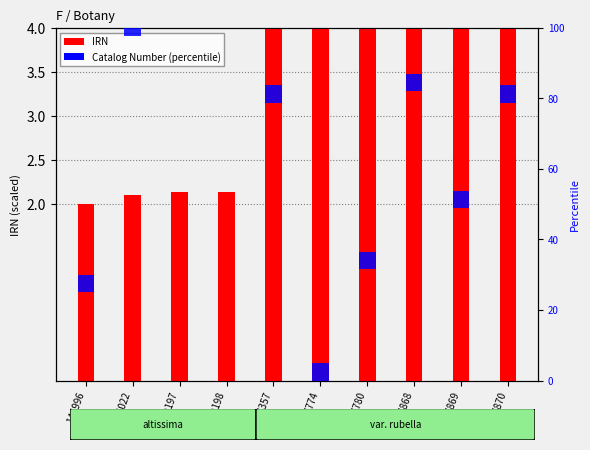

True or false: IRN has a value of 6.8 at 3757868.

False